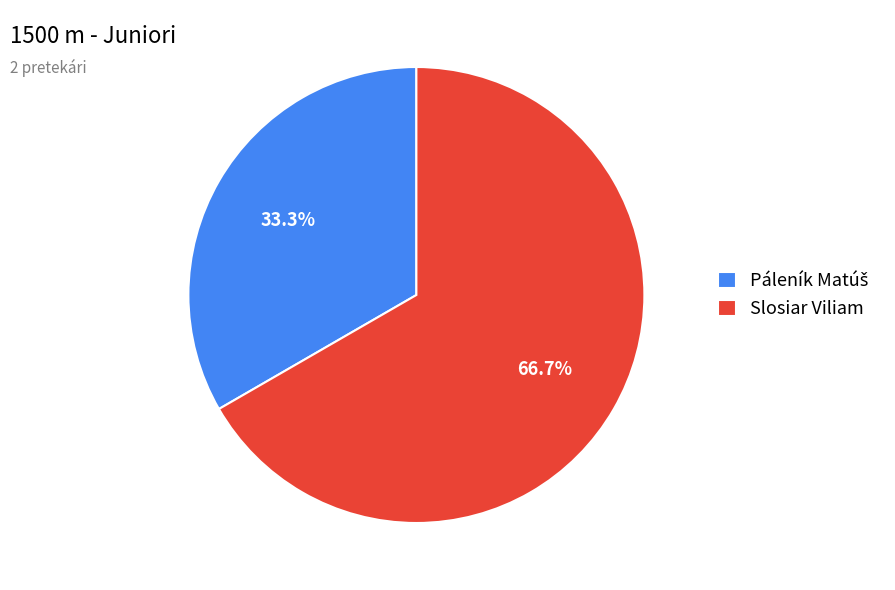

To the nearest percent, what is the average slice percentage?

50%